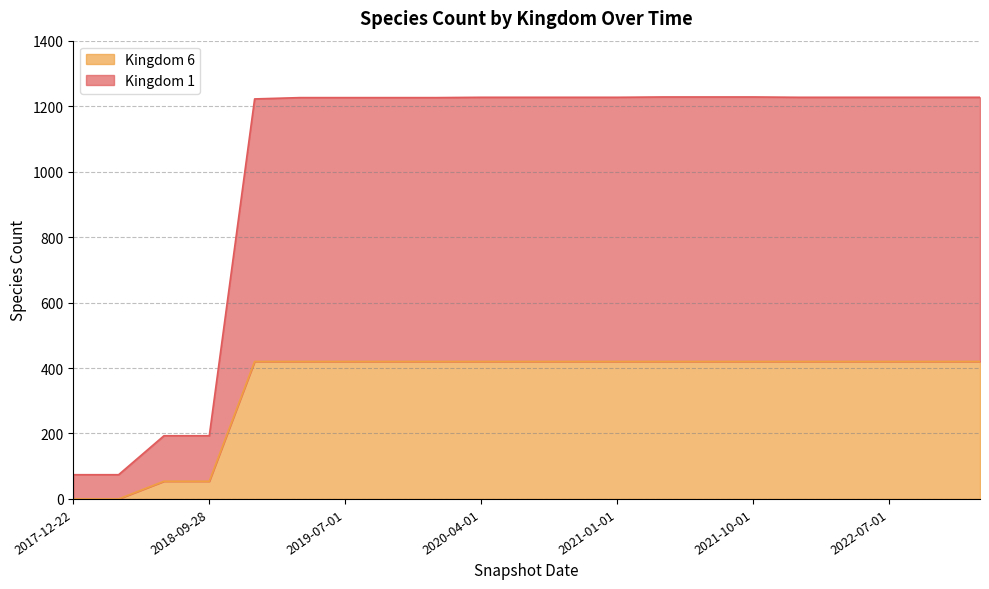

What is the spread (max minus min) of values at 2021-10-01?

808